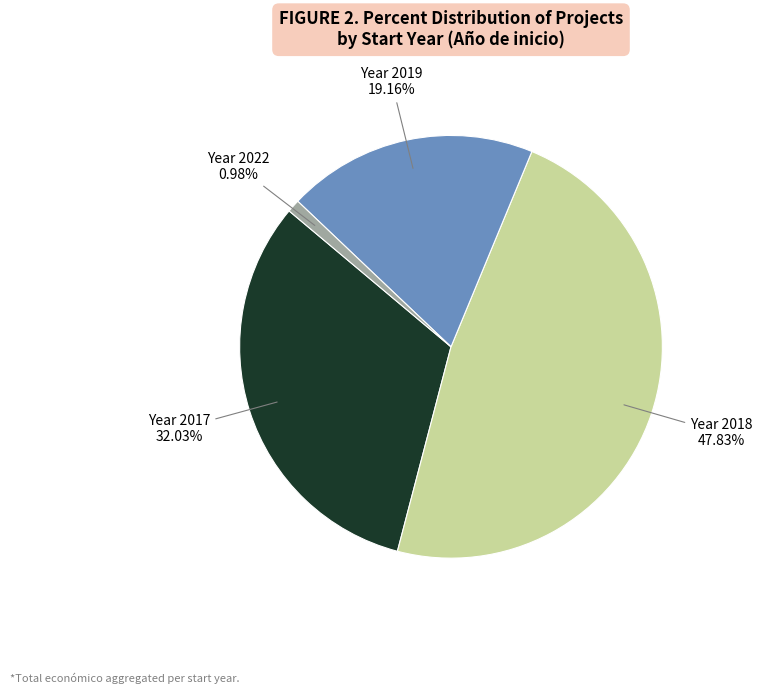

Is there a majority slice in this chart?

No